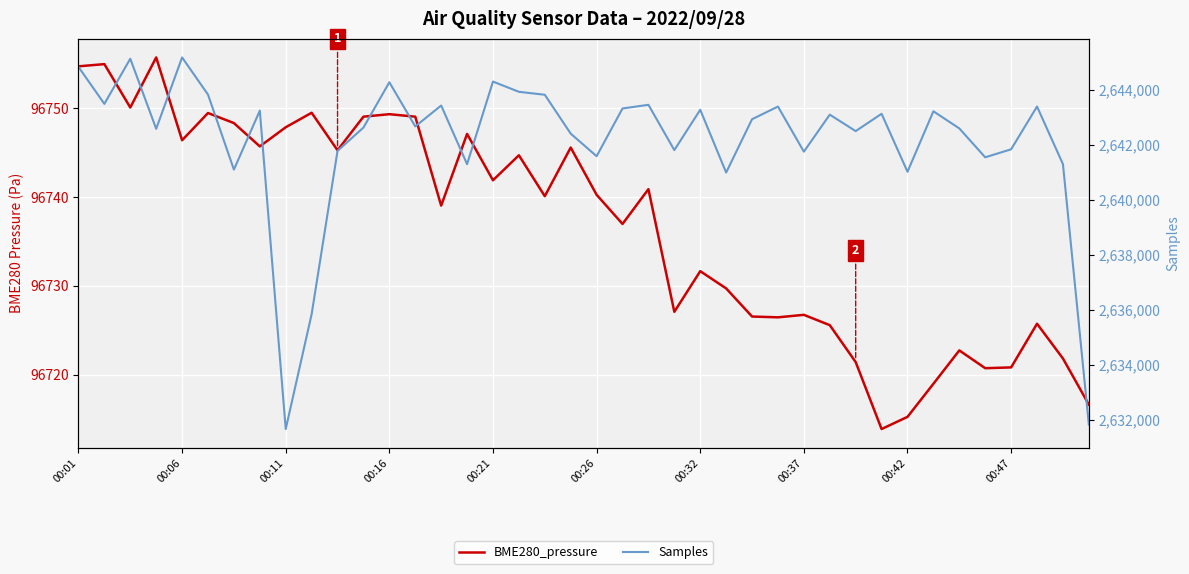

How many data points does each series have?

40